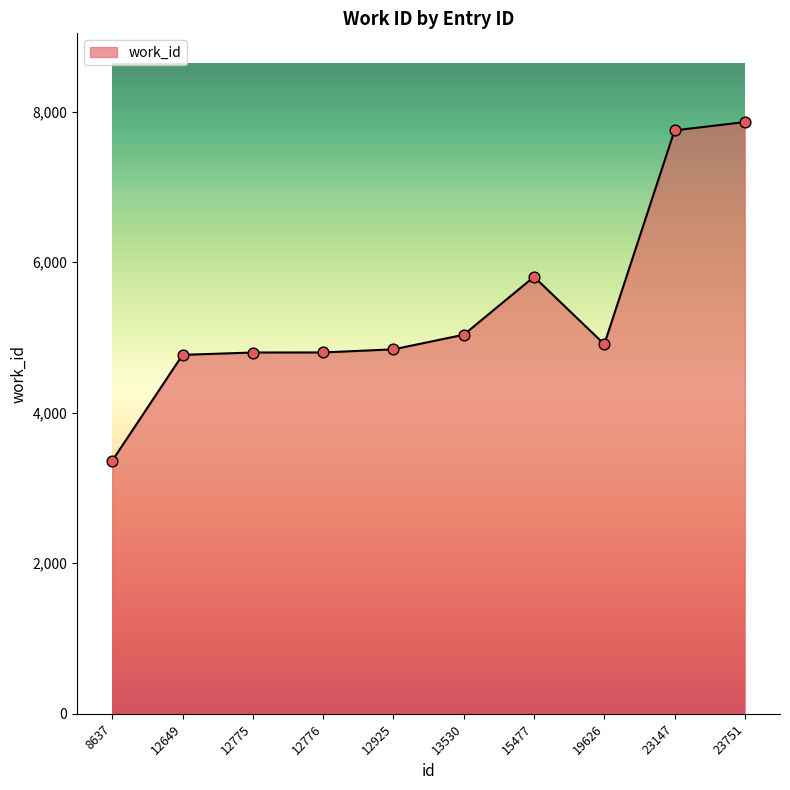

Approximately how many times larger is the value at 19626 compared to 12649?

1.0